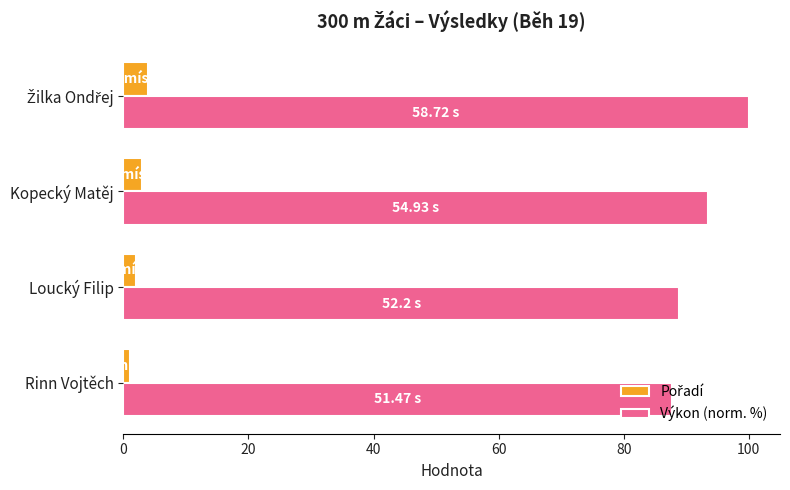

What is the difference between the maximum and minimum values in the Výkon (norm. %) series?

12.3